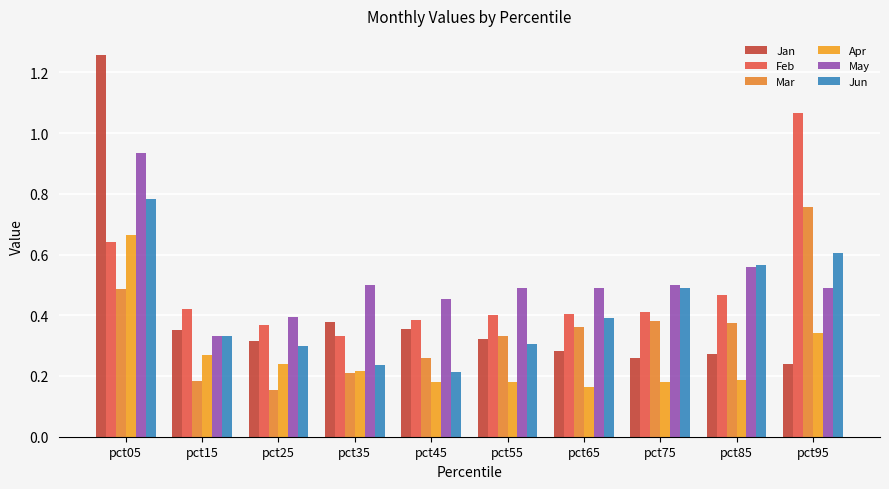

What is the value of the May bar at the 9th from the left?

0.6